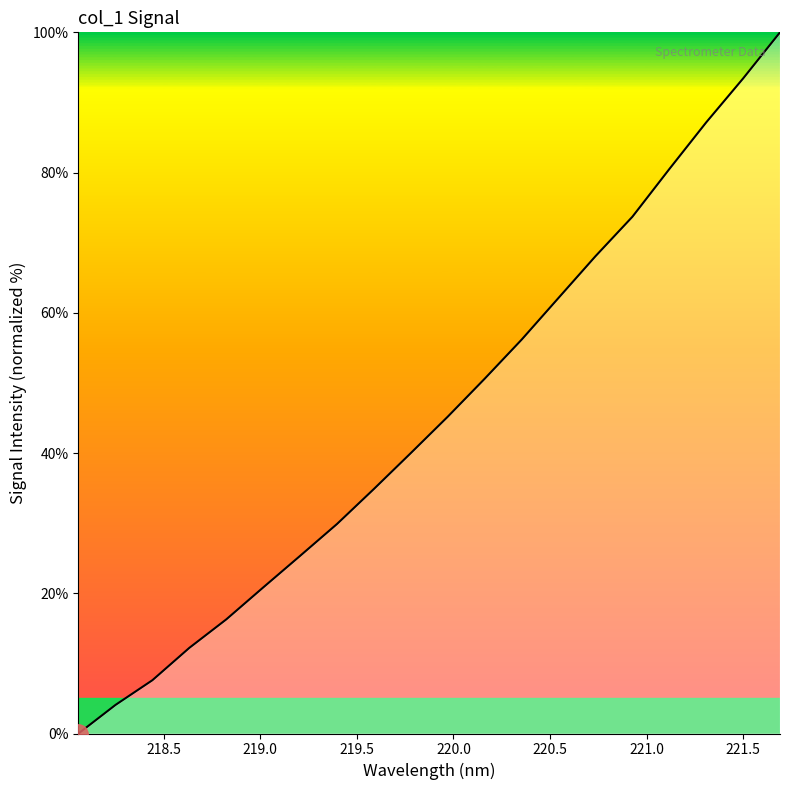

What is the difference between the maximum and minimum values?

100.0